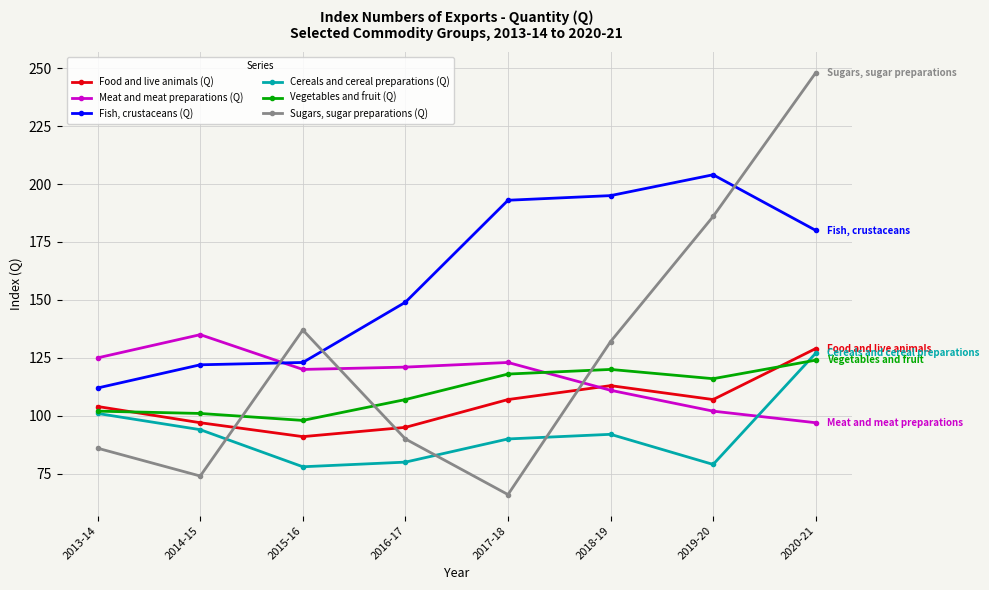

Read the Meat and meat preparations (Q) value at 2015-16.

120